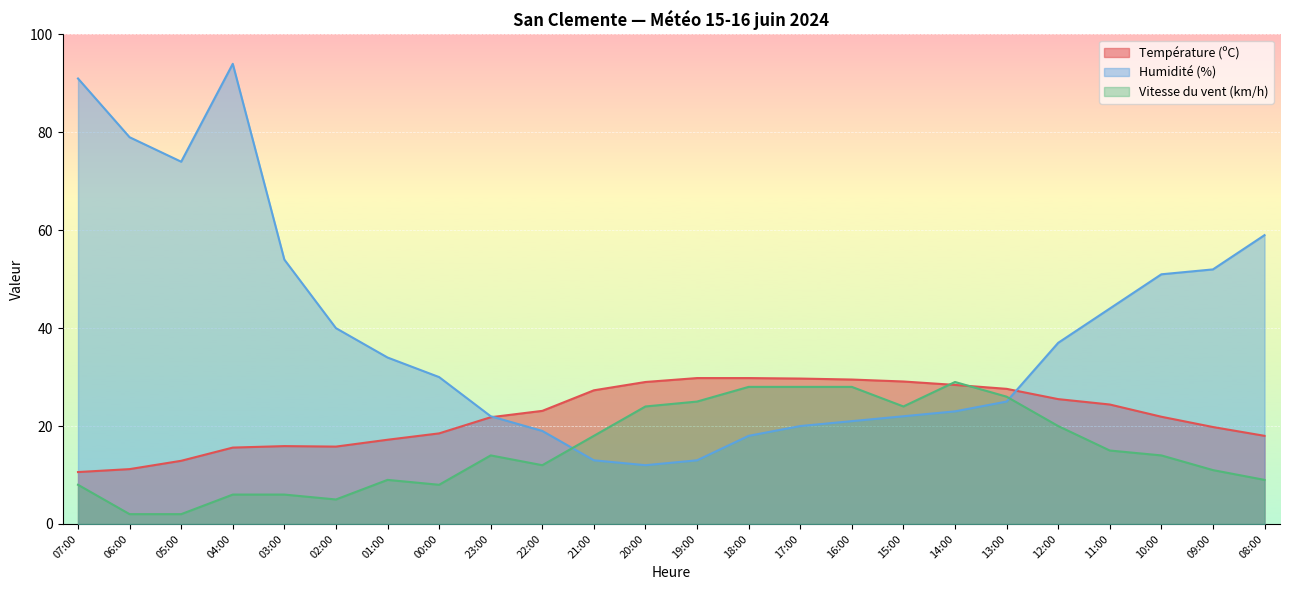

How many lines are shown in the chart?

3